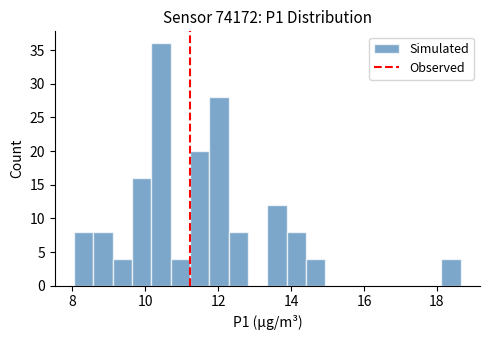

Read against the x-axis, roughly where is the centre of the tallest bar?

10.4